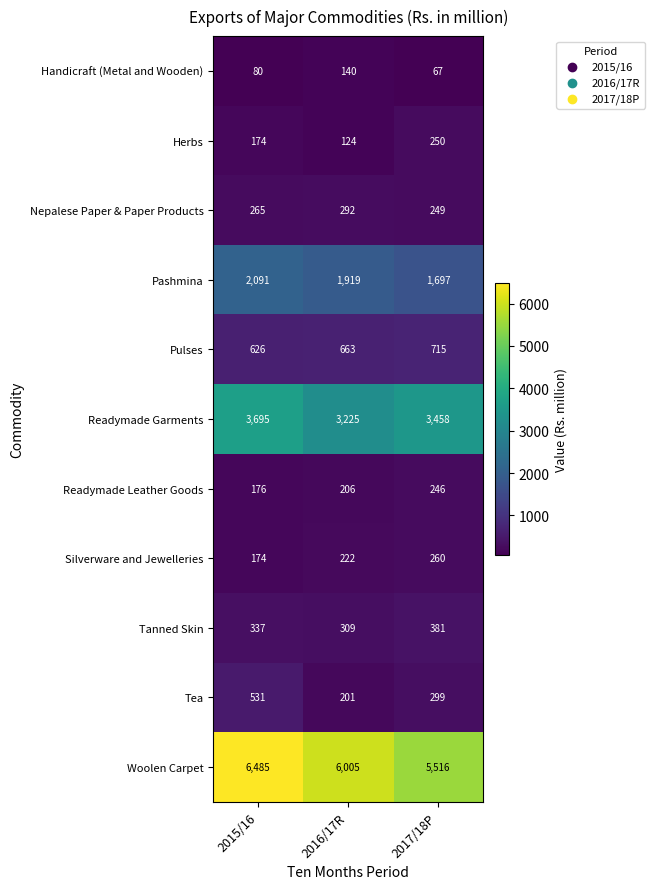

Rank the series at 2016/17R from highest to lowest value.

Woolen Carpet, Readymade Garments, Pashmina, Pulses, Tanned Skin, Nepalese Paper & Paper Products, Silverware and Jewelleries, Readymade Leather Goods, Tea, Handicraft (Metal and Wooden), Herbs